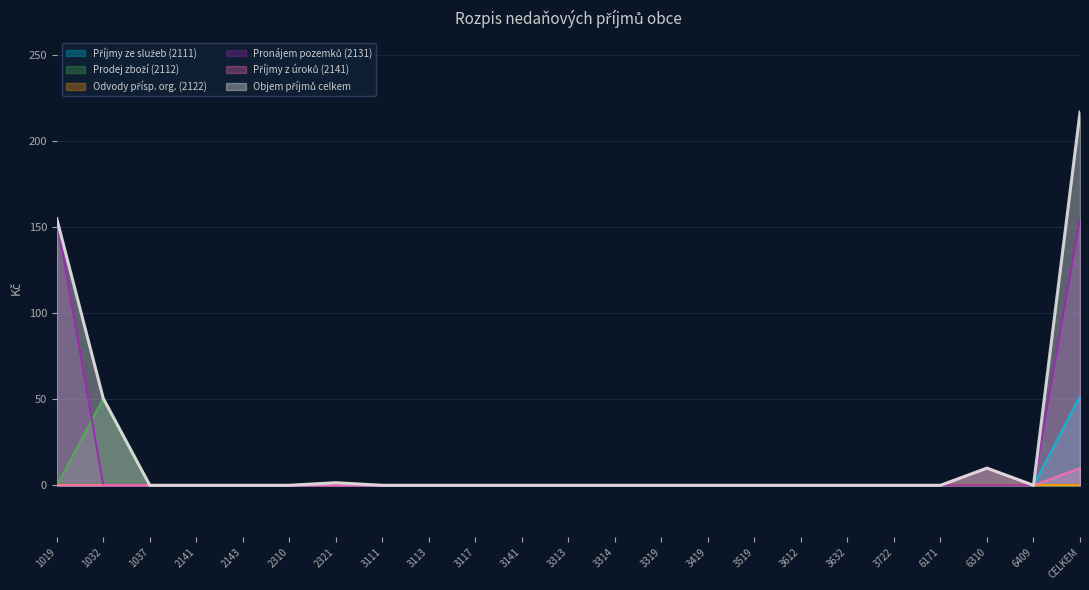

Does the chart display data point markers on the line(s)?

No